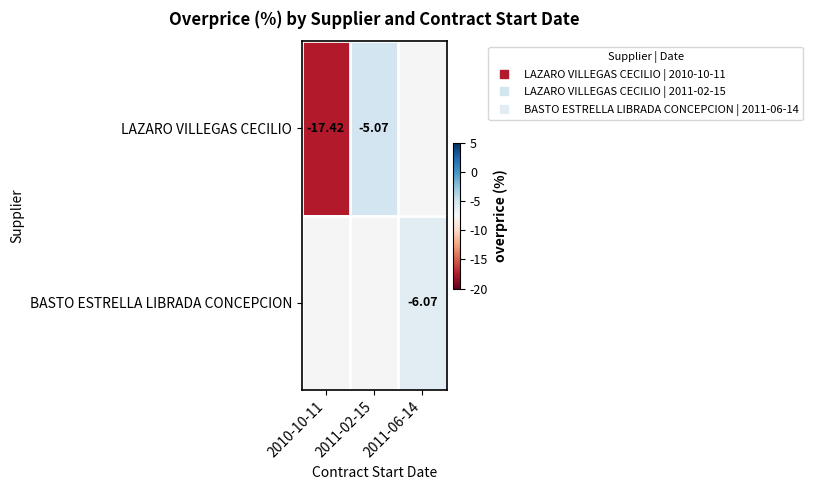

Which series has the widest spread of values?

LAZARO VILLEGAS CECILIO